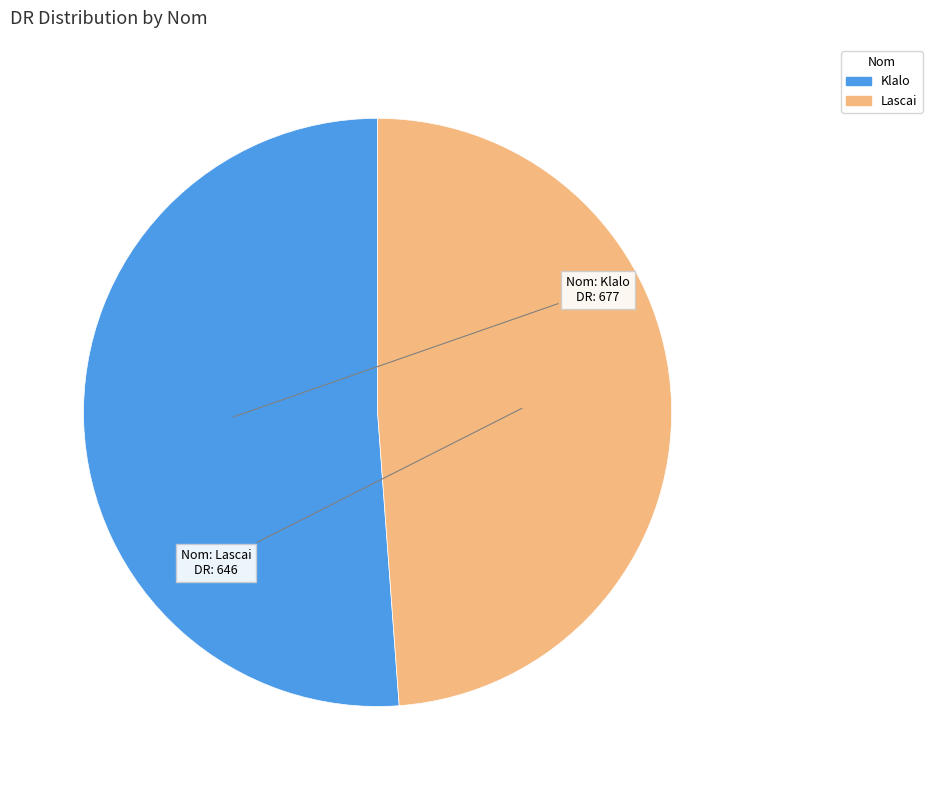

True or false: Klalo accounts for 42% of the total.

False